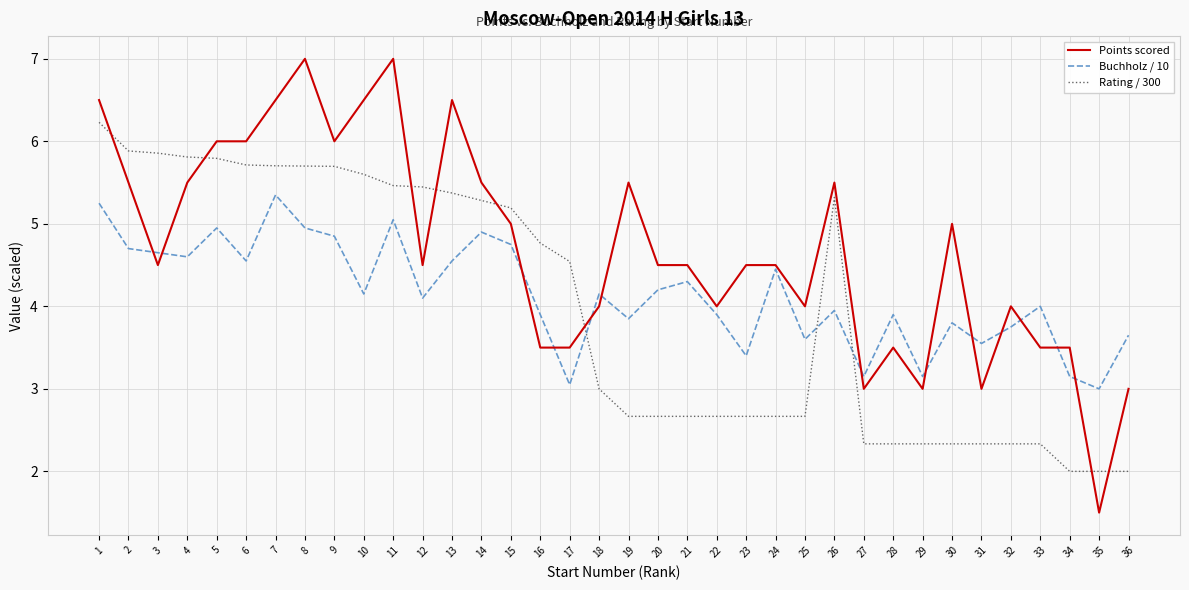

At which category does Buchholz / 10 reach its first local valley?

4